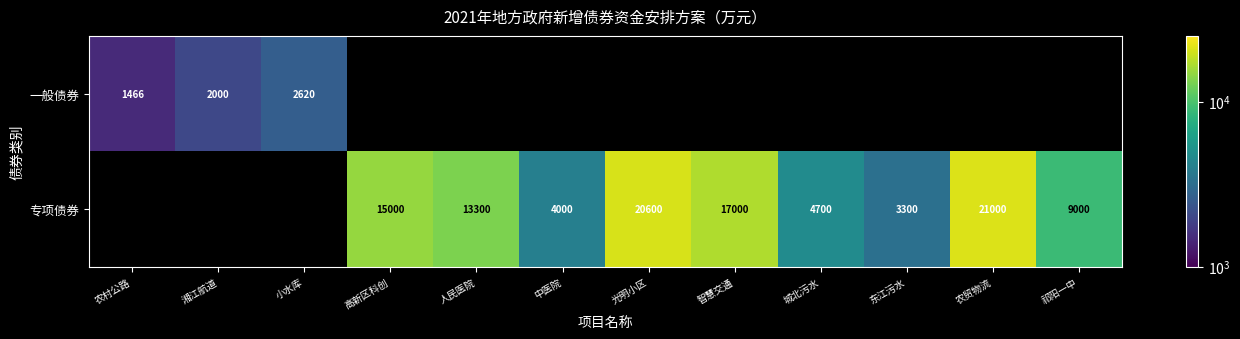

What is the sum of the 专项债券 values at 祁阳一中 and 东江污水?

12300